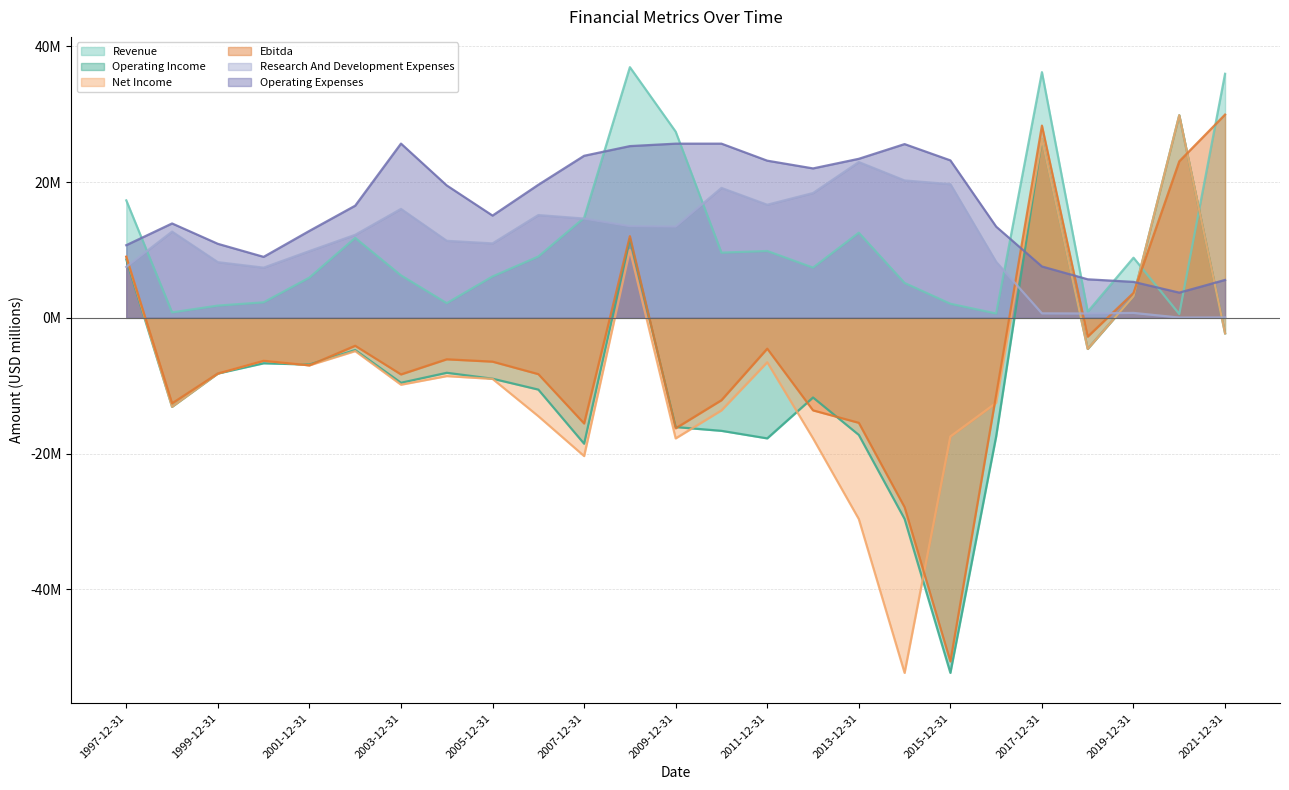

Where is the first local maximum for Research And Development Expenses?

1998-09-30